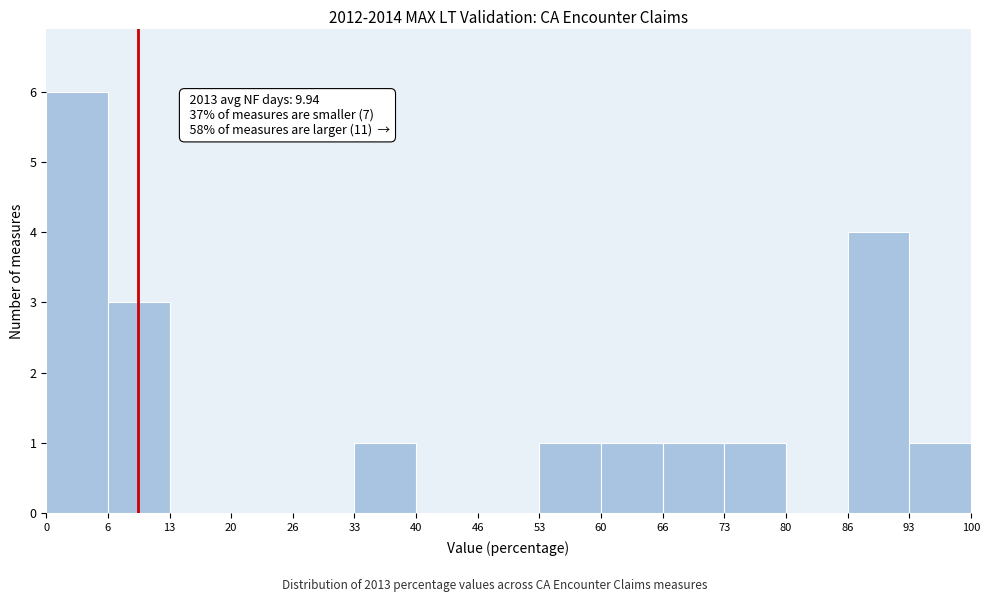

Which range on the x-axis has the tallest bar?

0 to 6